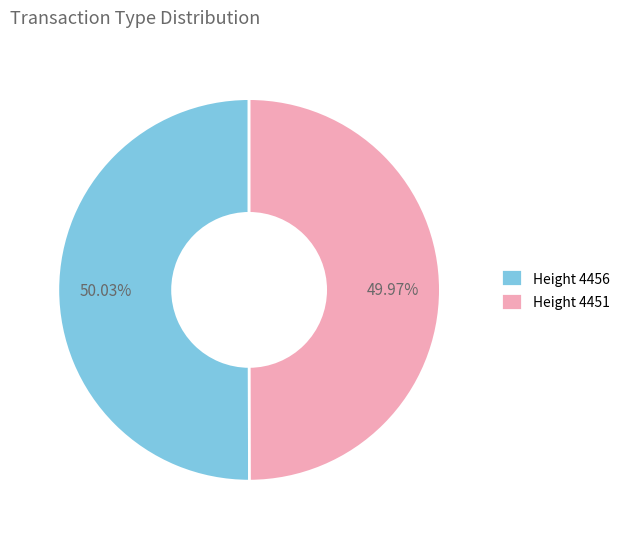

Is the sum of Height 4451 and Height 4456 greater than half?

Yes